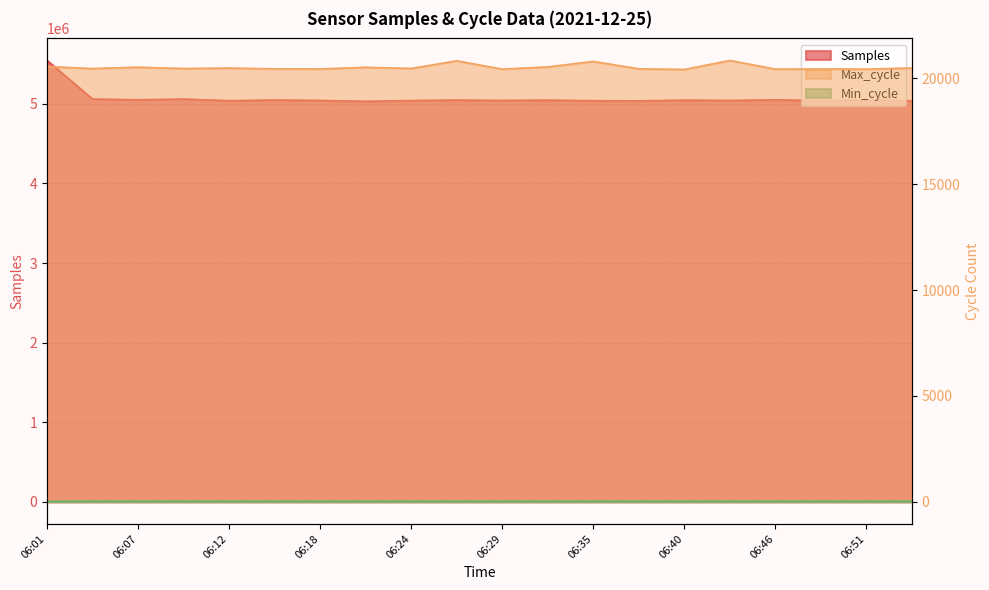

The value of Max_cycle at 06:18 is 31952. True or false?

False